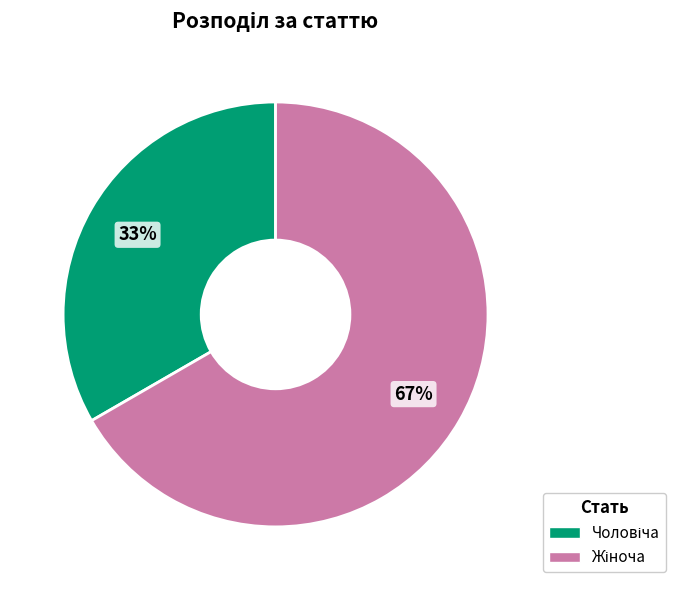

To the nearest percent, what is the average slice percentage?

50%